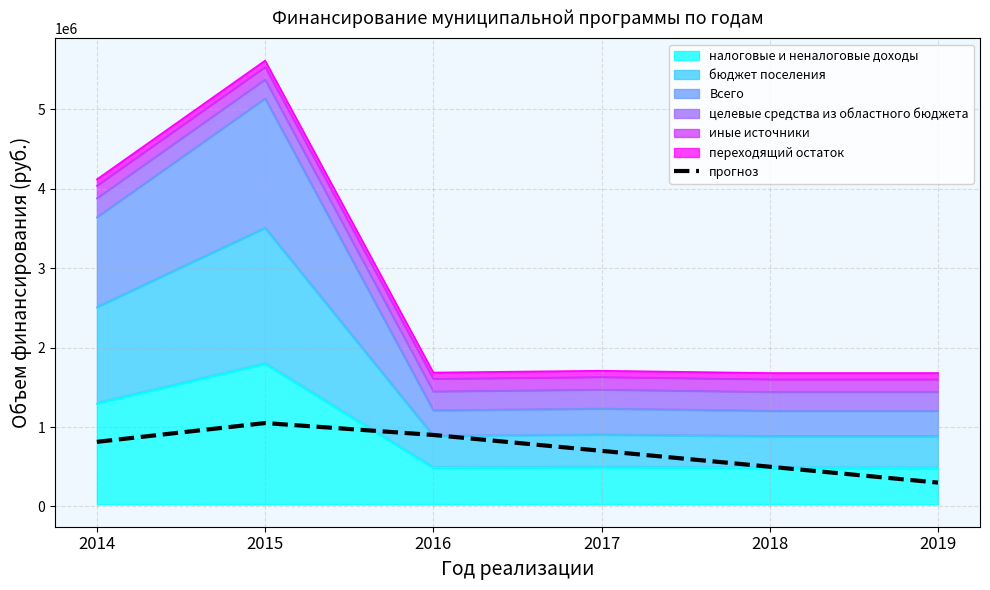

What is the value of the 3rd point from the left?

900000.0